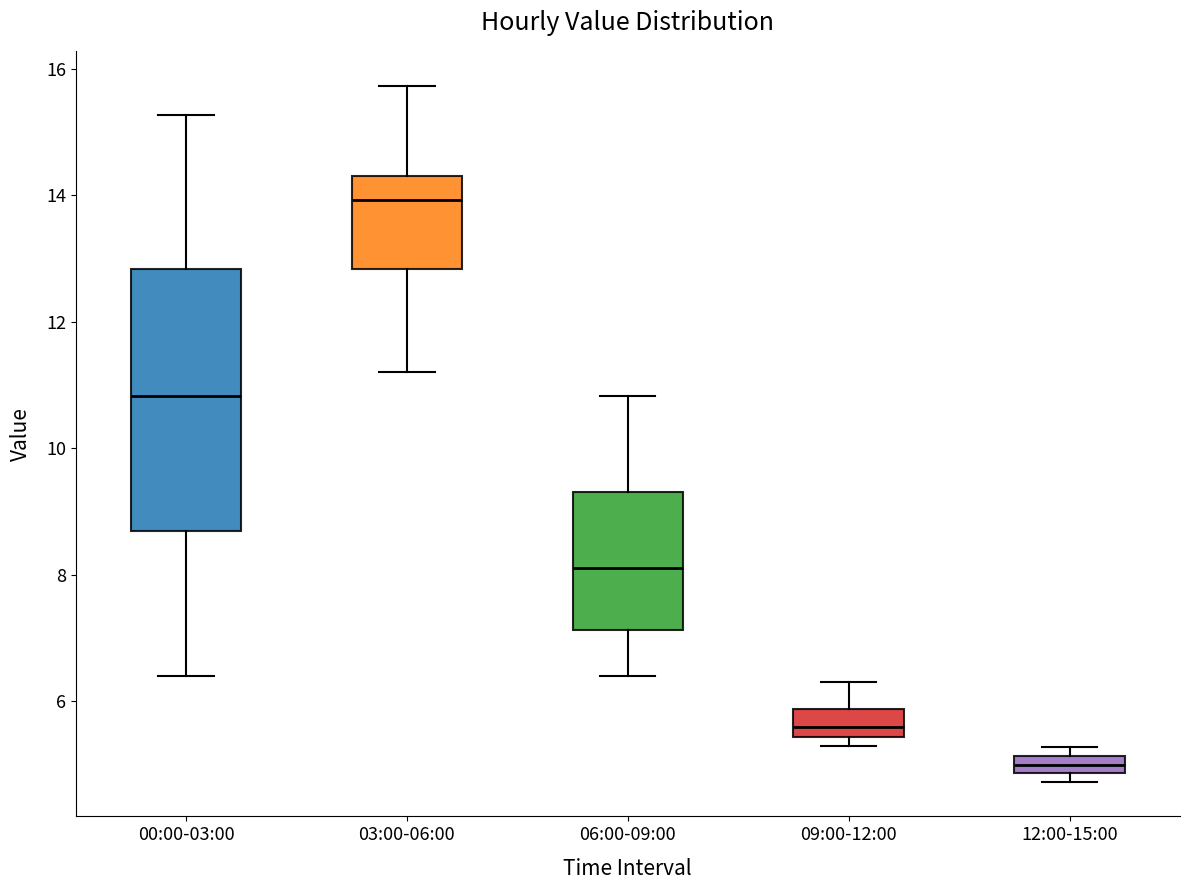

Where does the median line of the box for 12:00-15:00 sit on the y-axis? The values are not printed on the chart, so give them approximately, as read against the axis.

5.0